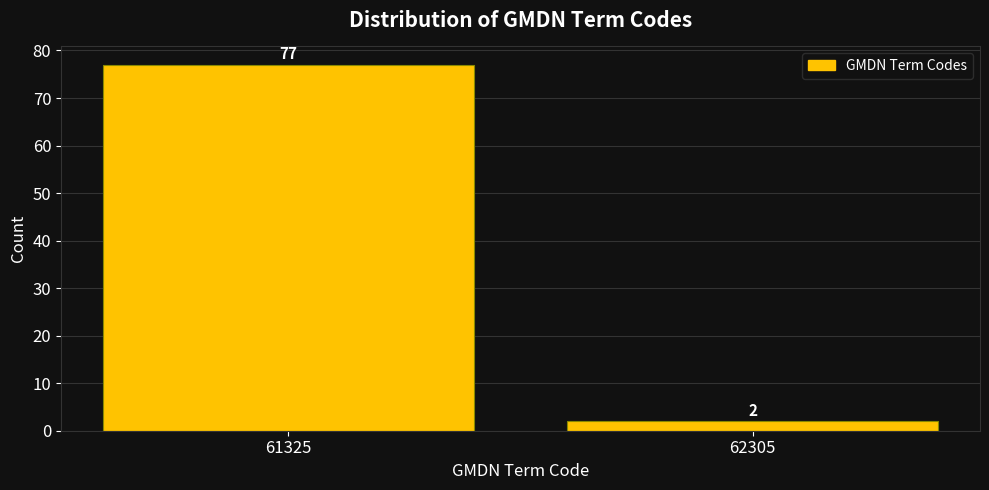

Reading left to right, what are all the values shown in this chart?

77	2